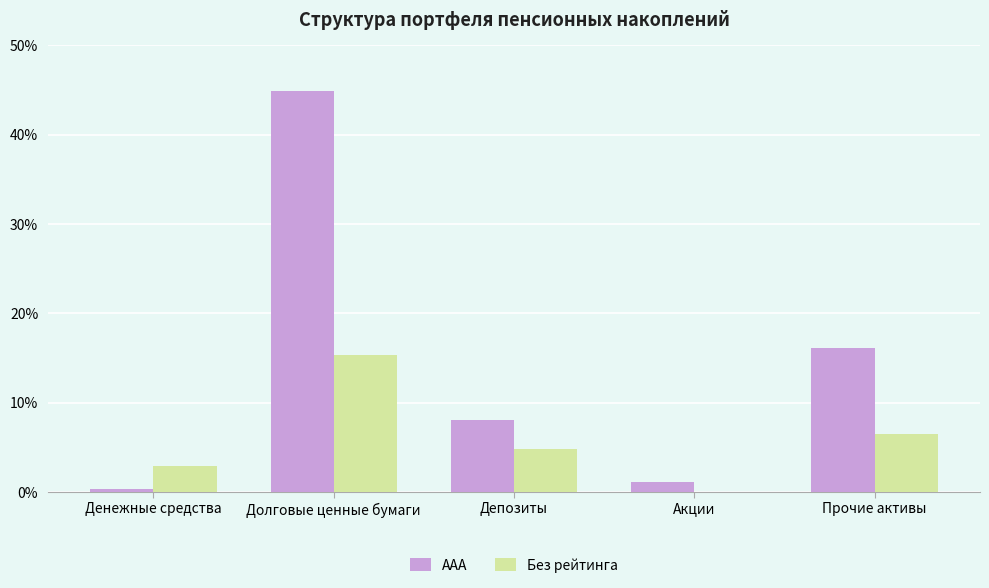

The ААА series shows 5.3 at Депозиты. True or false?

False